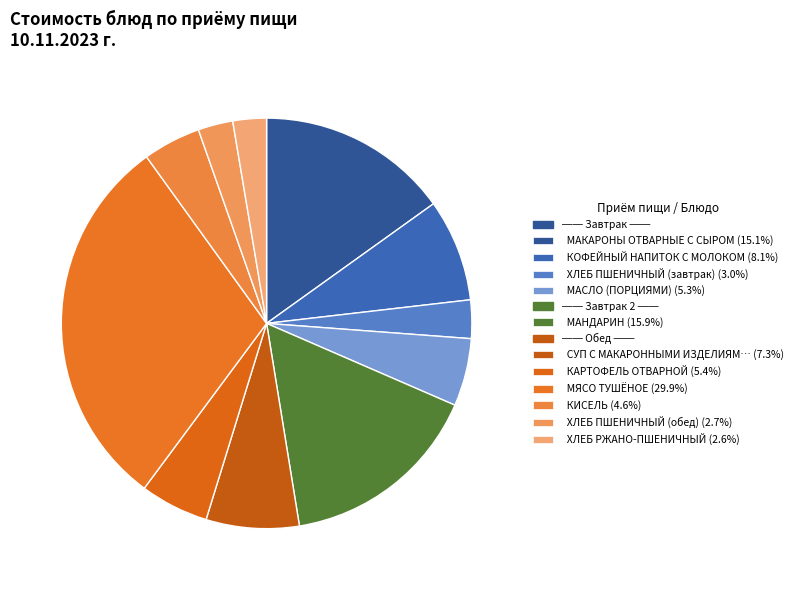

How many segments does this pie chart have?

11